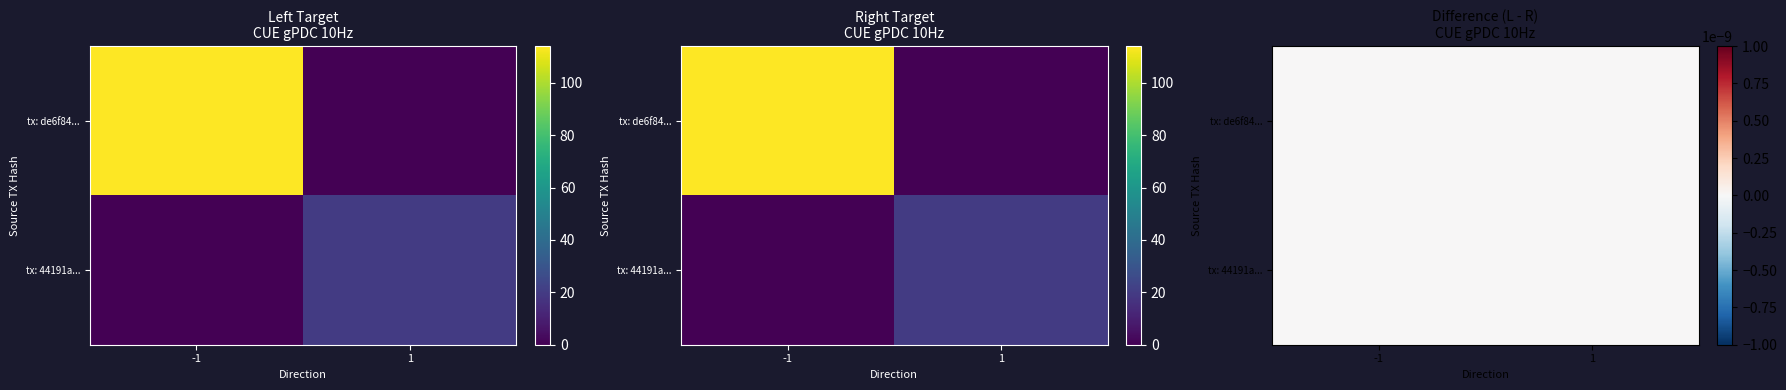

How many 44191a7bf2257ef9a22eb784e5d6e63d512cd77 values are between 1 and 20?

2